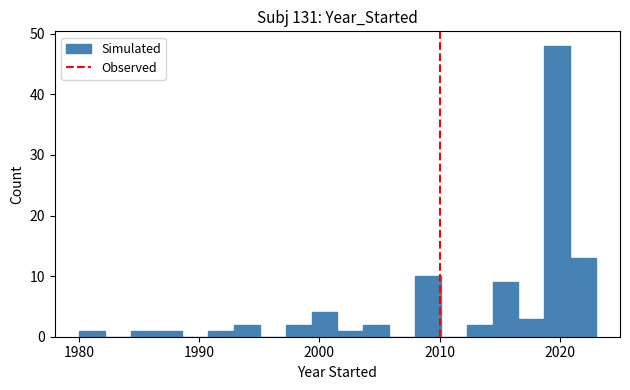

Read against the x-axis, roughly where is the centre of the tallest bar?

2020